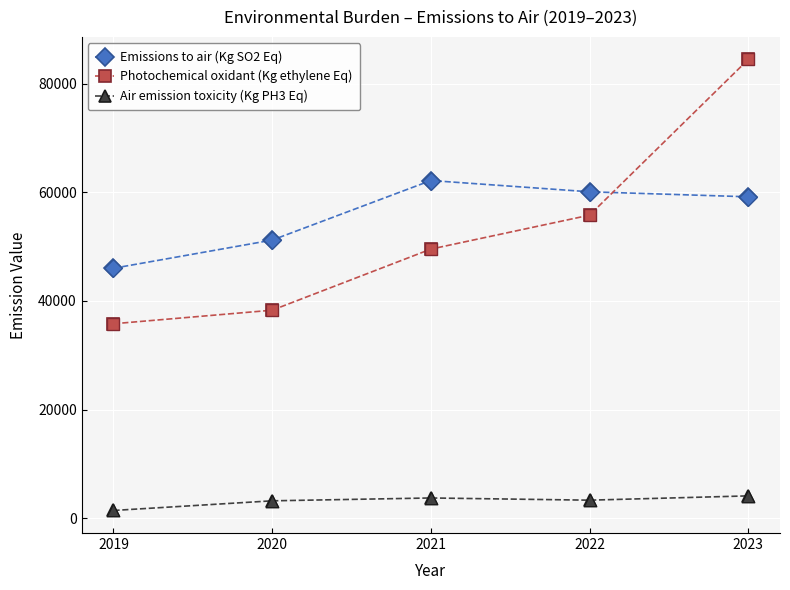

Which series has the widest spread of values?

Photochemical oxidant (Kg ethylene Eq)